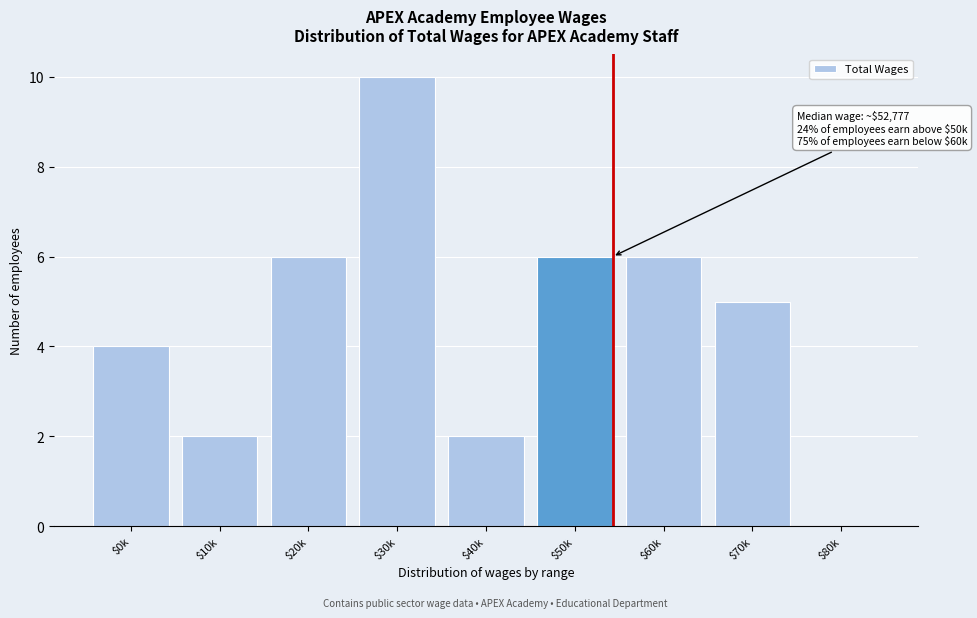

What is the sum of all values?

41